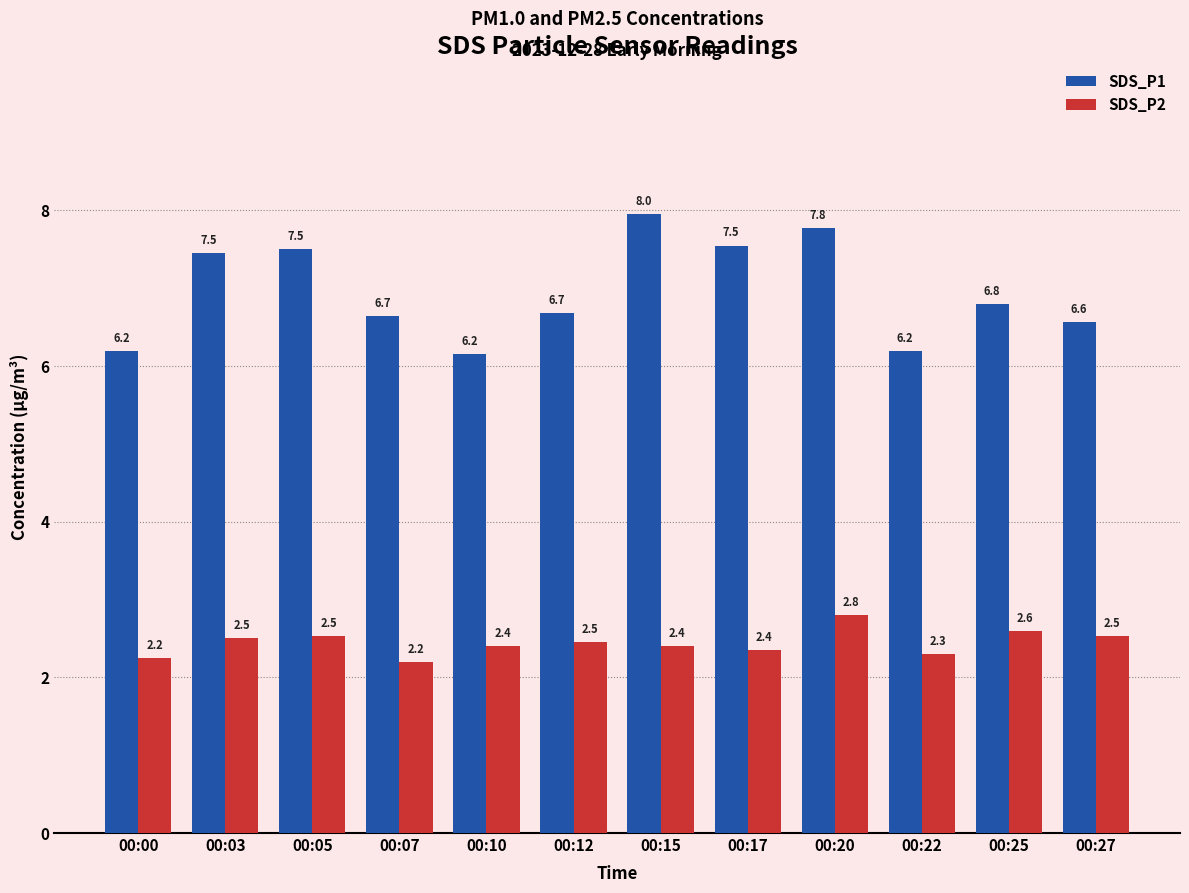

What are all the series names shown in the legend?

SDS_P1, SDS_P2